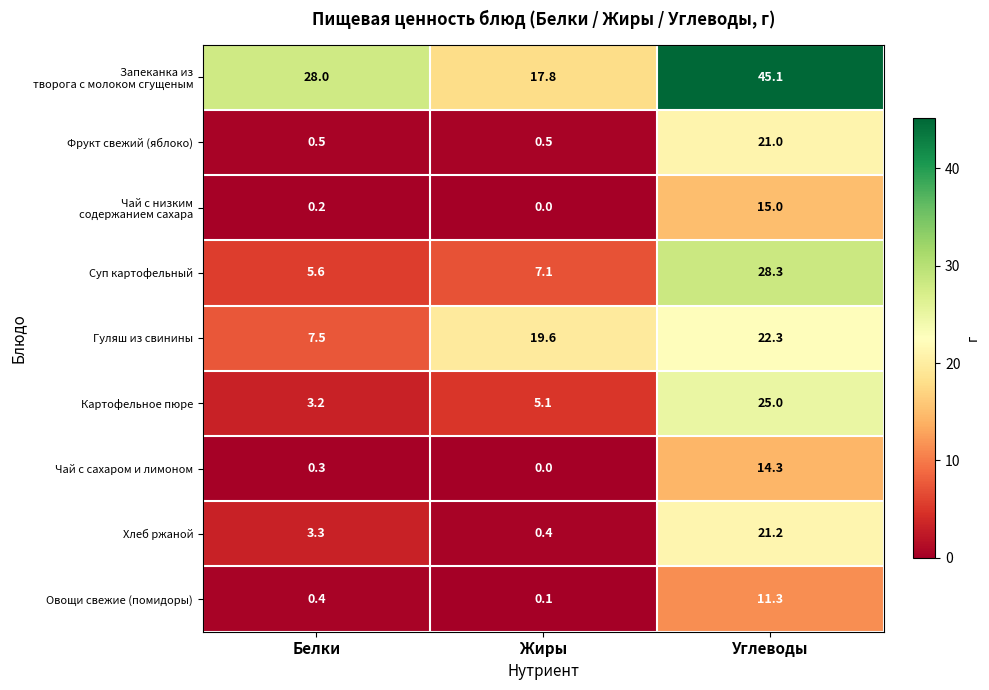

What is the sum of the Чай с сахаром и лимоном values at Жиры and Углеводы?

14.3